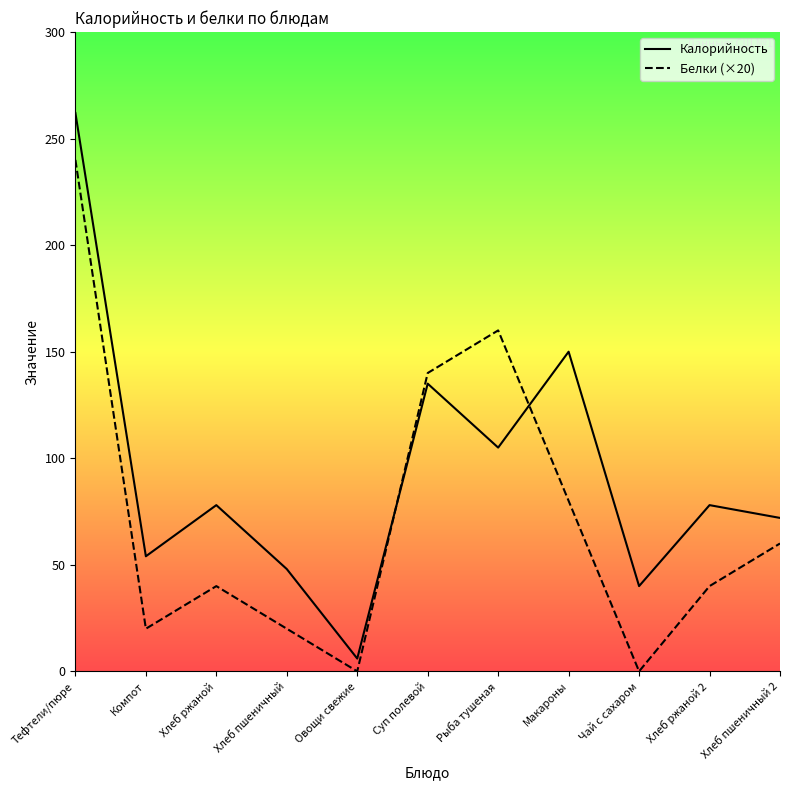

Which label corresponds to the smallest value in the chart?

Овощи свежие